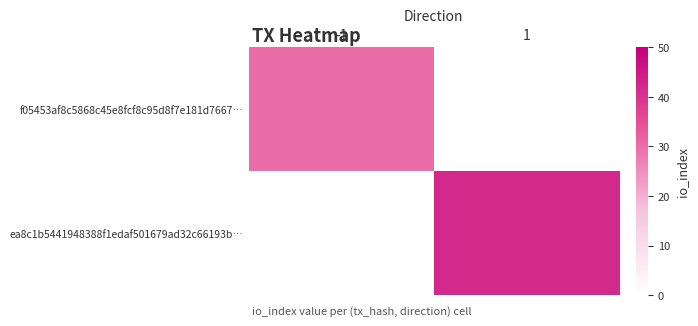

At which label does f05453af8c5868c45e8fcf8c95d8f7e181d7667… reach its peak?

-1